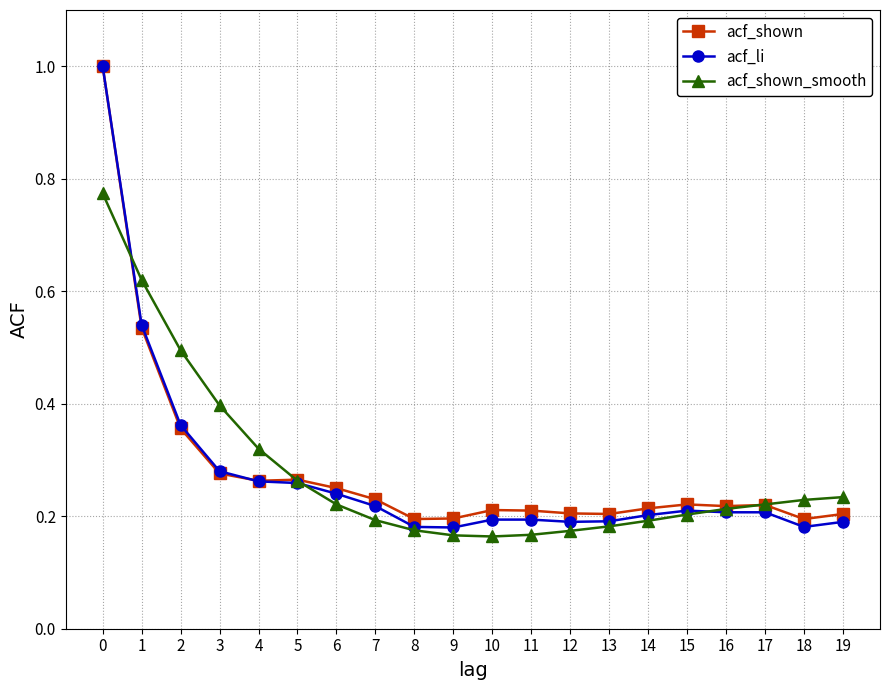

What are all the series names shown in the legend?

acf_shown, acf_li, acf_shown_smooth